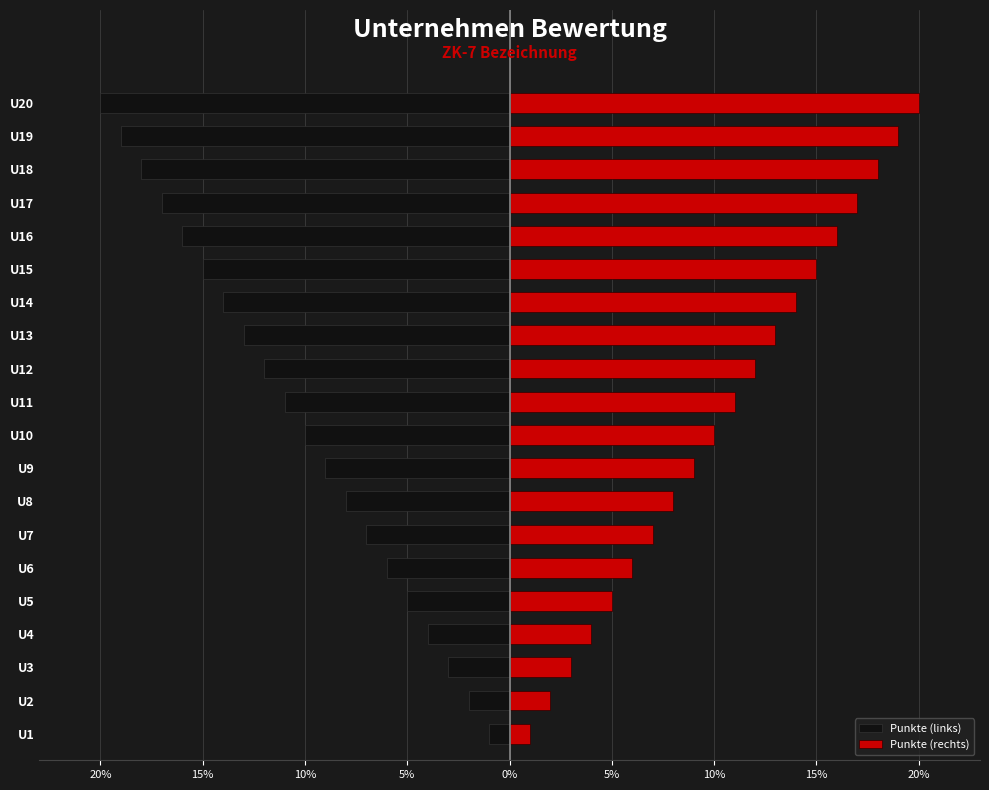

What is the lowest value of the Punkte (rechts) series?

1